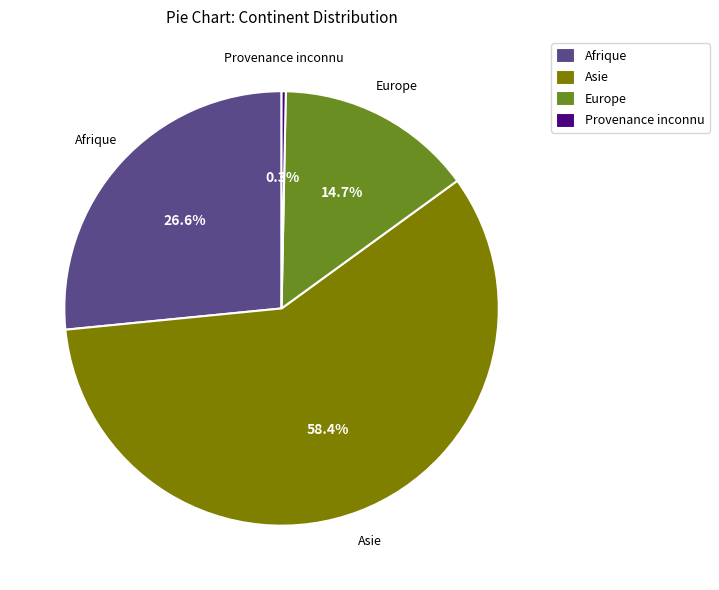

What is the majority slice?

Asie